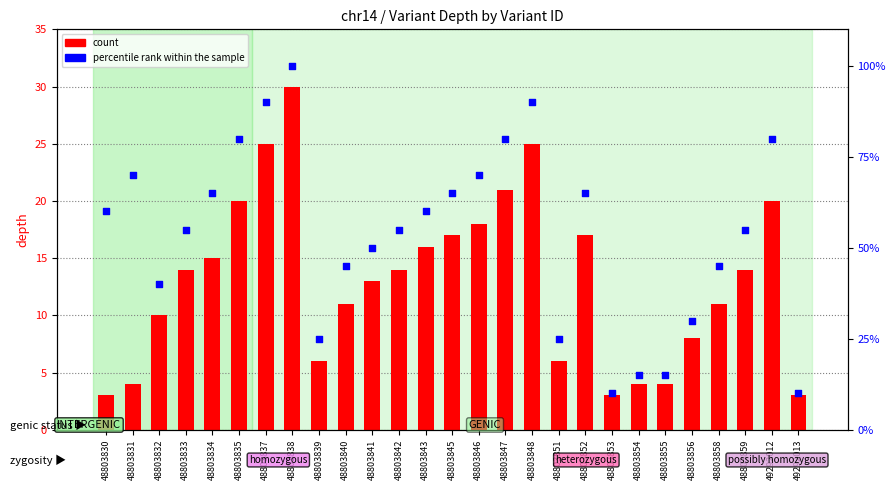

Which series has the largest Y range (max minus min)?

percentile rank within the sample